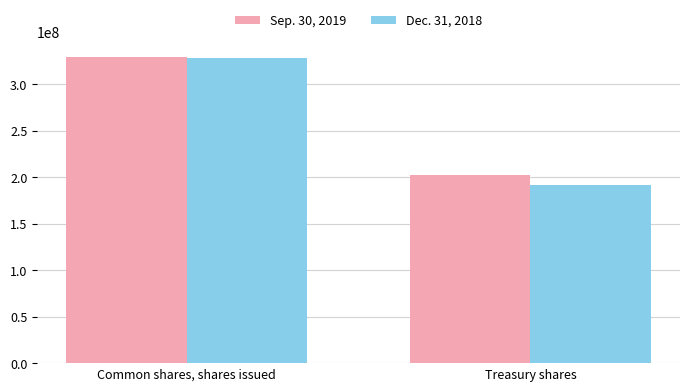

What are all the series names shown in the legend?

Sep. 30, 2019, Dec. 31, 2018